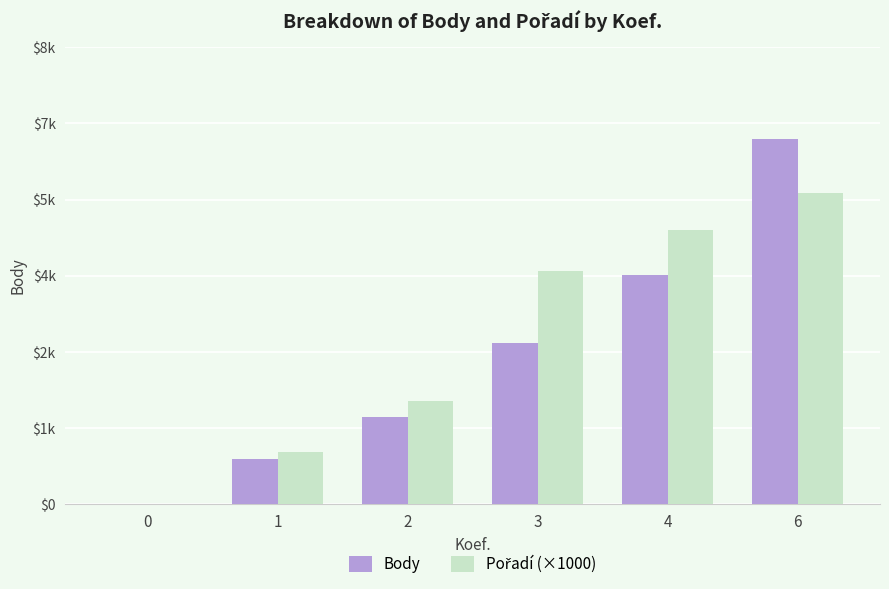

Which series changed the most between 1 and 6?

Body